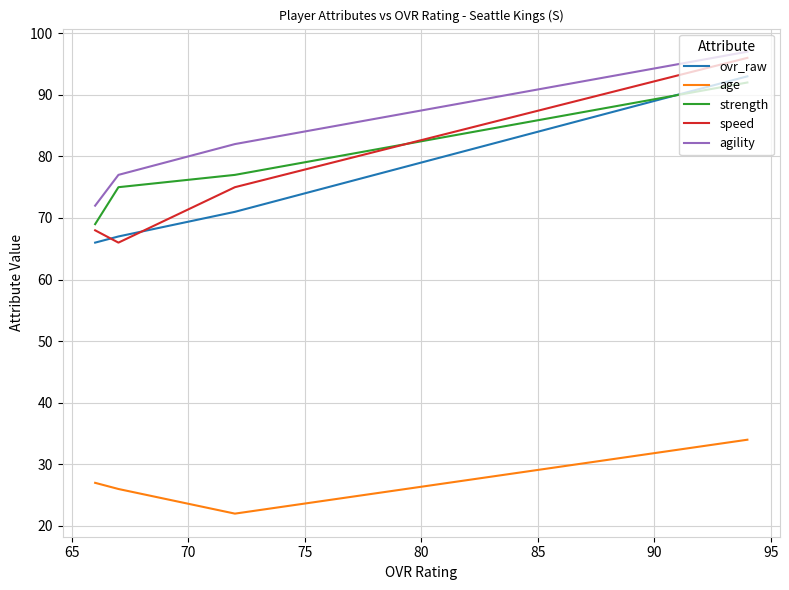

How many values in the age series are below 27?

2